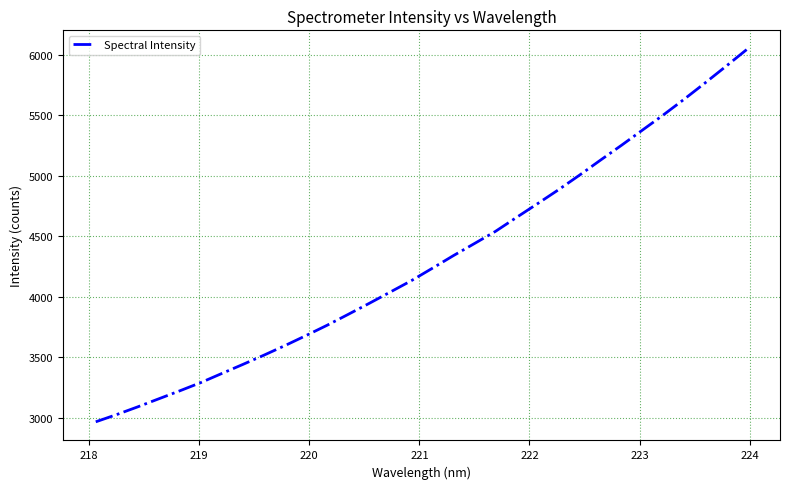

What is the maximum value shown in the chart?

6049.2